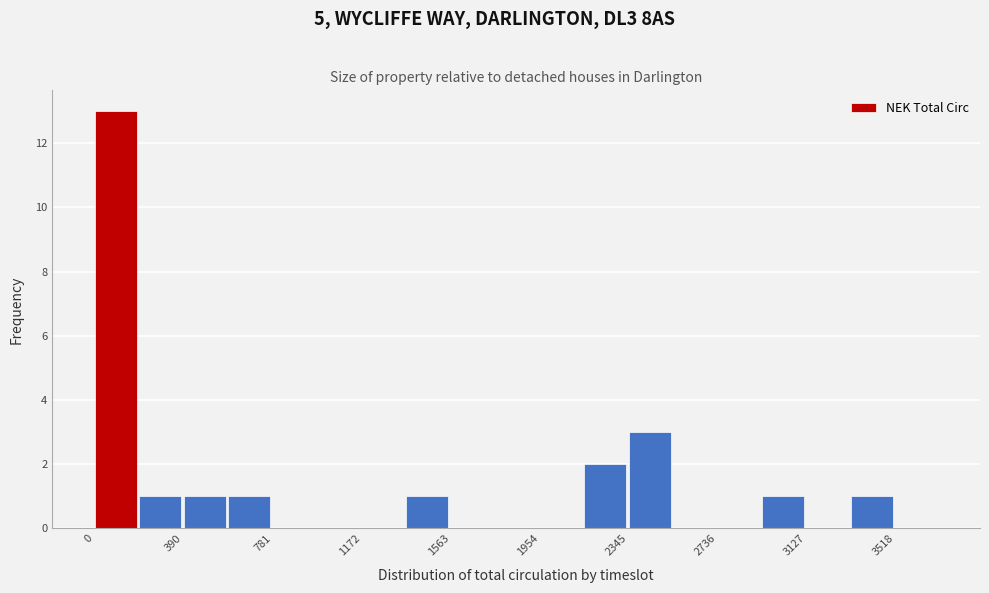

Around what value on the x-axis is the tallest bar? Give the approximate position of its centre, as read against the axis.

100